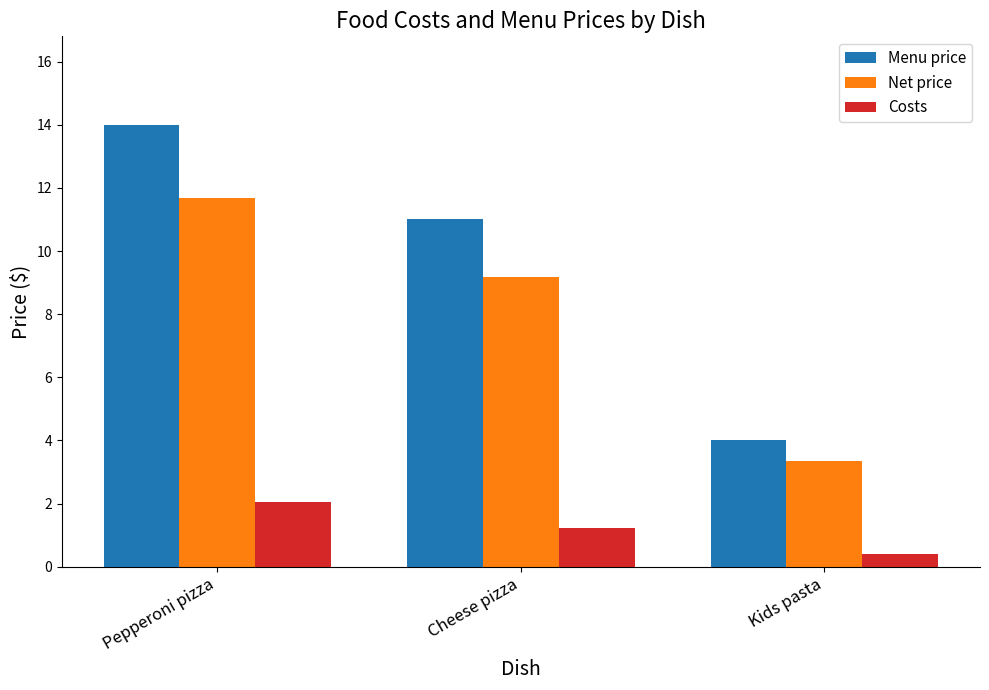

At which category is the sum across all series the highest?

Pepperoni pizza